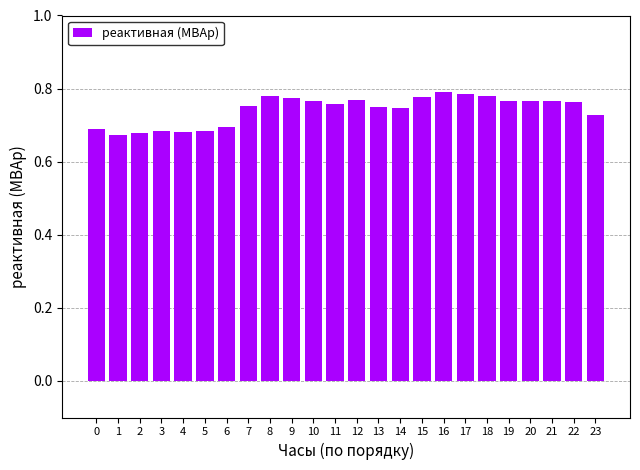

Count the values in the range 0 to 1.

24